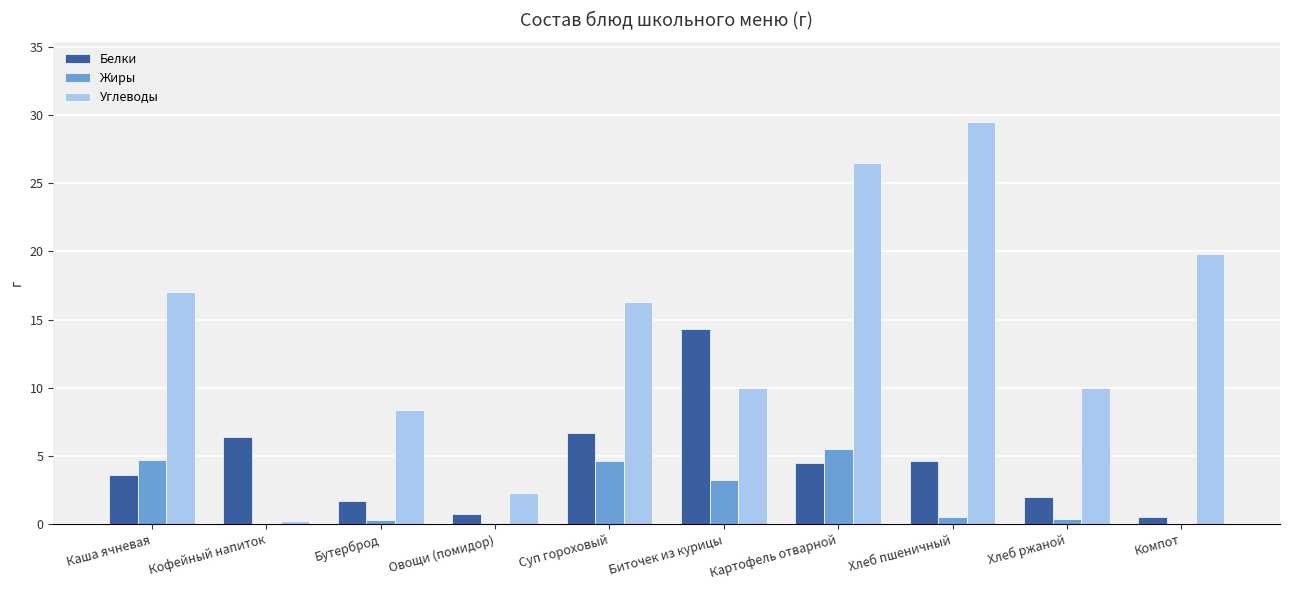

Where does the Белки series first go above 4?

Кофейный напиток